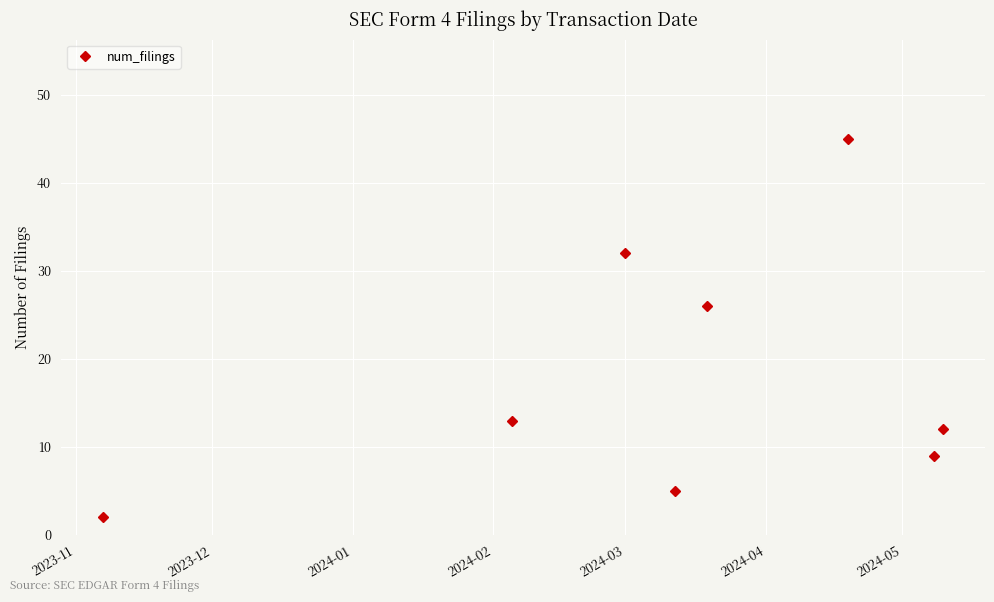

What is the sum of all values?

144